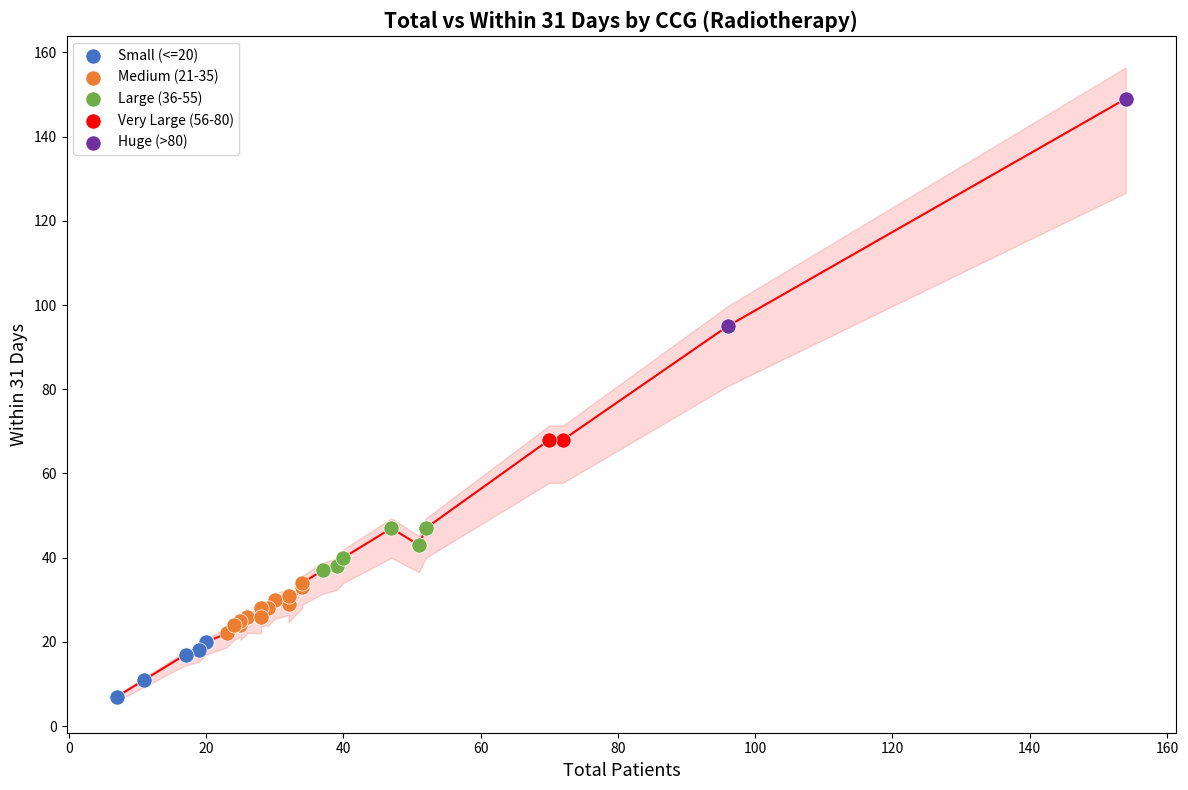

What are all the series names shown in the legend?

Small (<=20), Medium (21-35), Large (36-55), Very Large (56-80), Huge (>80)